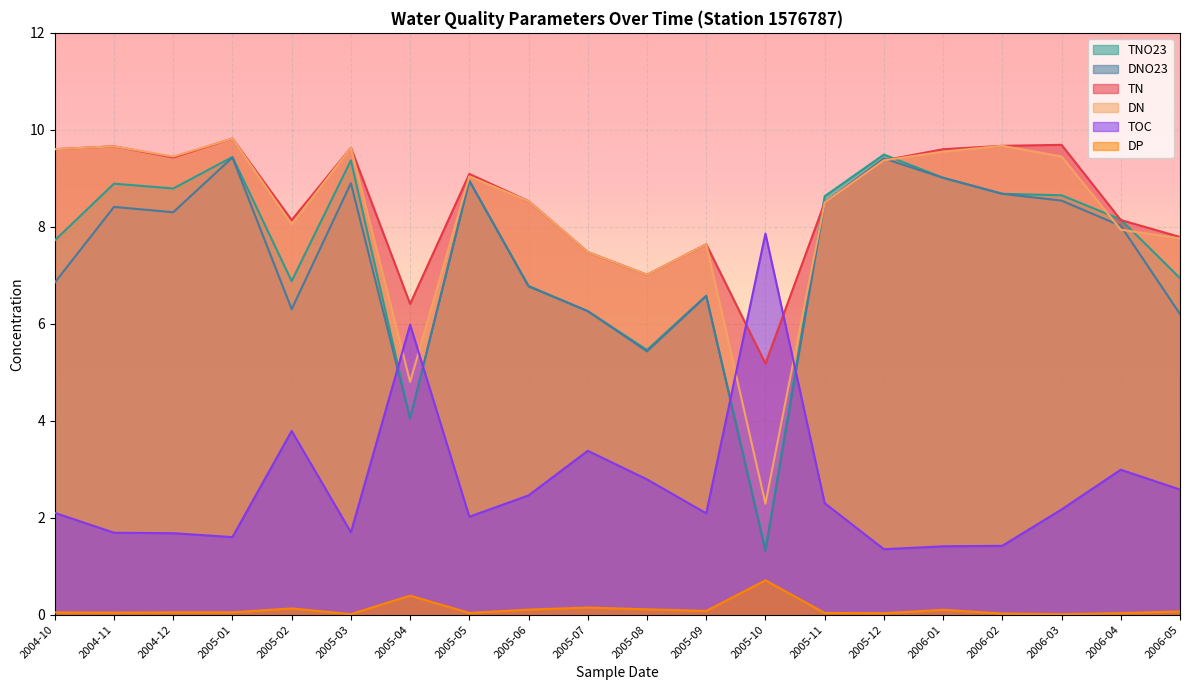

What is the label of the 11th point from the right?

2005-07